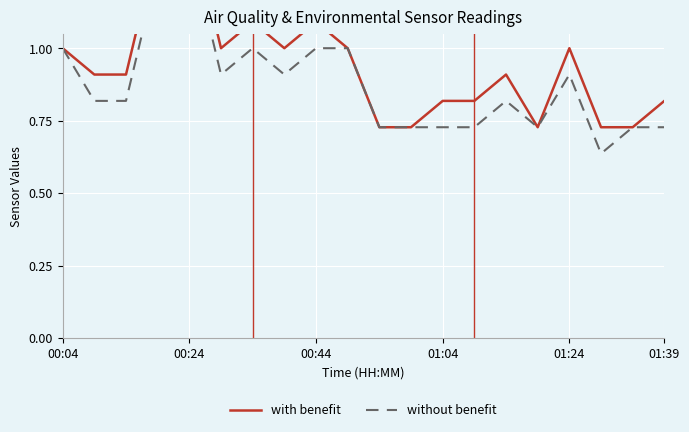

What is the maximum value shown in the chart?

1.5